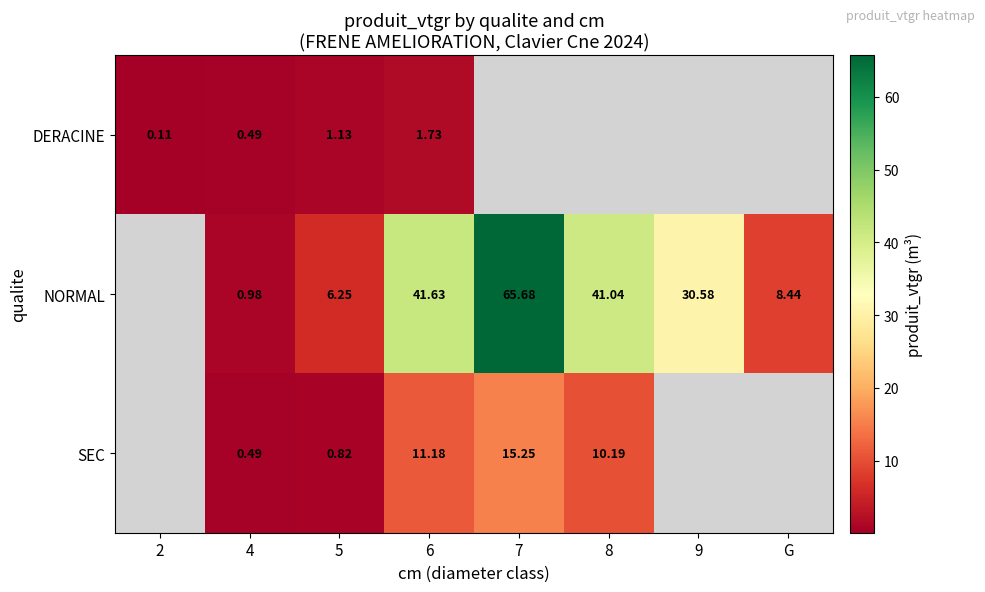

Is the value of DERACINE at 2 greater than the value of NORMAL at 8?

No